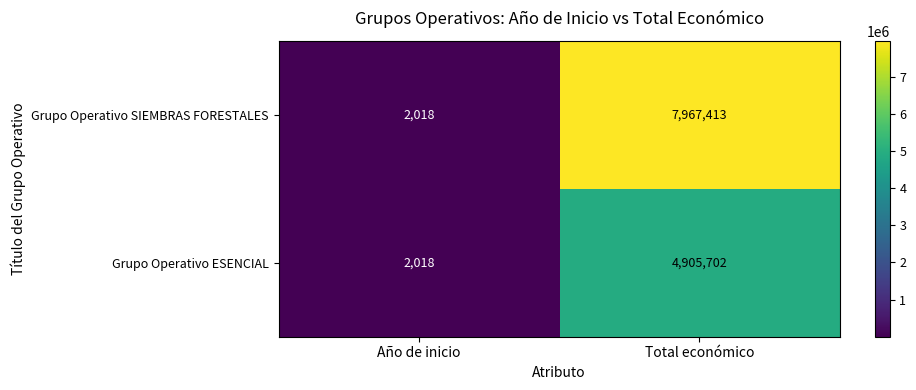

Reading left to right, list all the values displayed in this chart.

Grupo Operativo SIEMBRAS FORESTALES: Año de inicio=2018	Total económico=7967413
Grupo Operativo ESENCIAL: Año de inicio=2018	Total económico=4905702